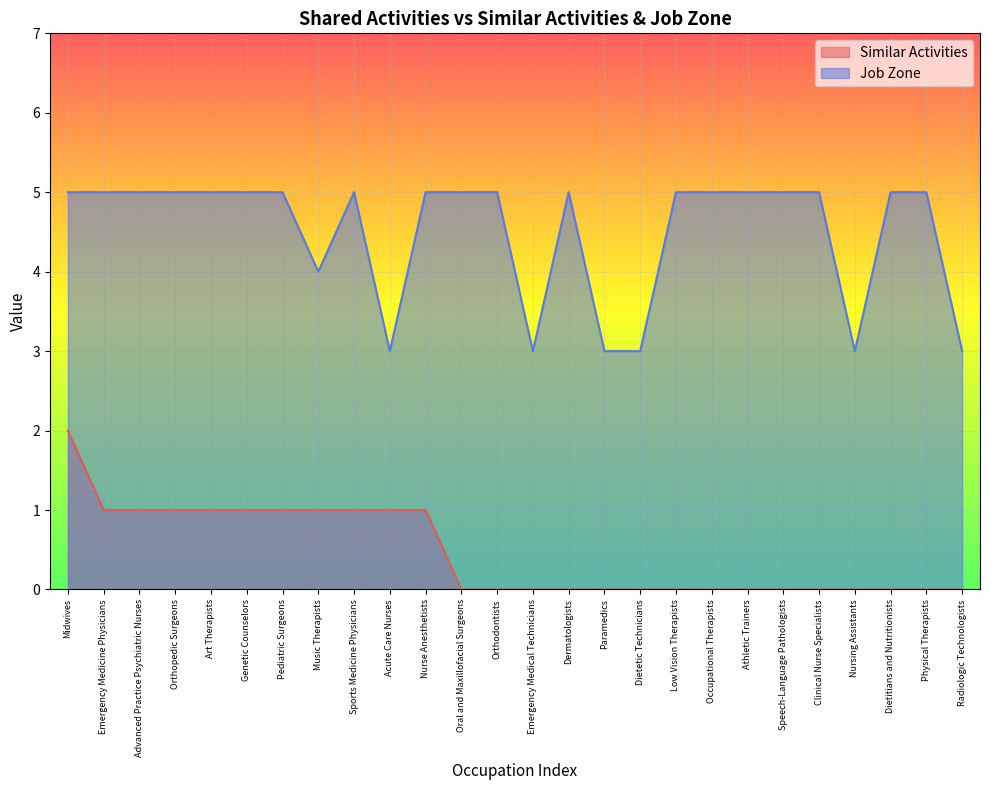

Reading right to left, what are all the values shown in this chart?

Similar Activities: 0	0	0	0	0	0	0	0	0	0	0	0	0	0	0	1	1	1	1	1	1	1	1	1	1	2
Job Zone: 3	5	5	3	5	5	5	5	5	3	3	5	3	5	5	5	3	5	4	5	5	5	5	5	5	5